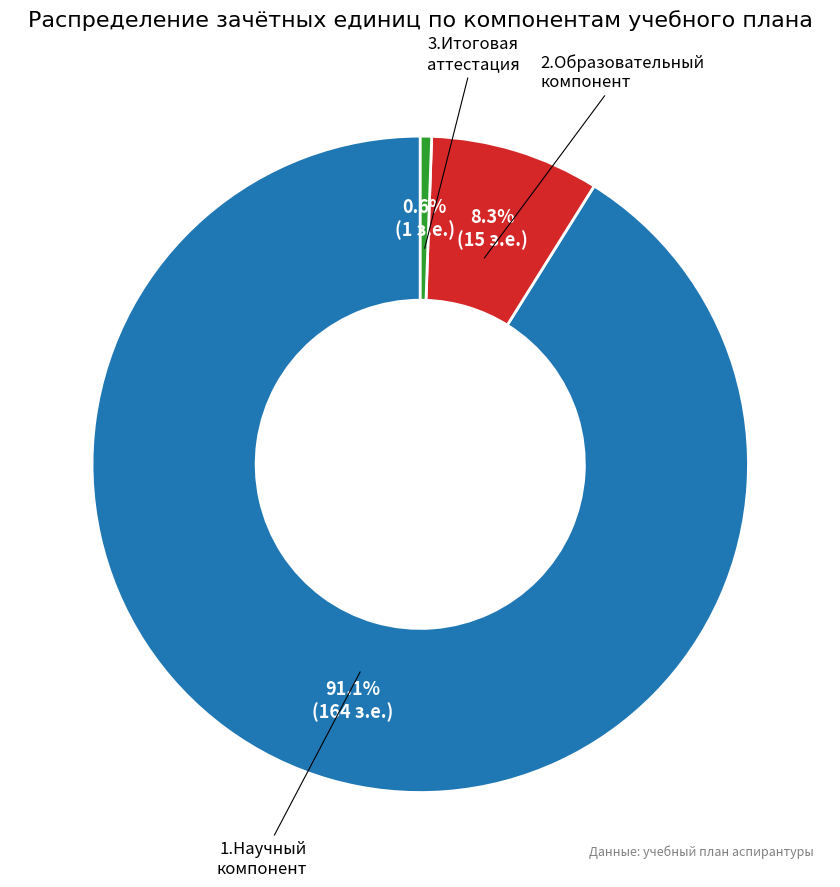

Count the number of slices in the pie.

3